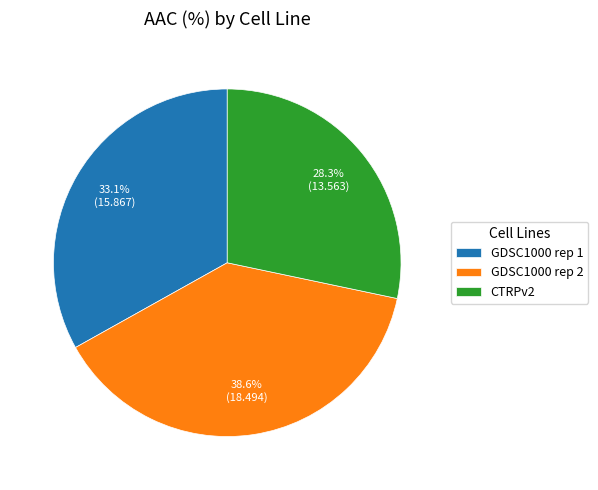

Which has a higher value, CTRPv2 or GDSC1000 rep 2?

GDSC1000 rep 2